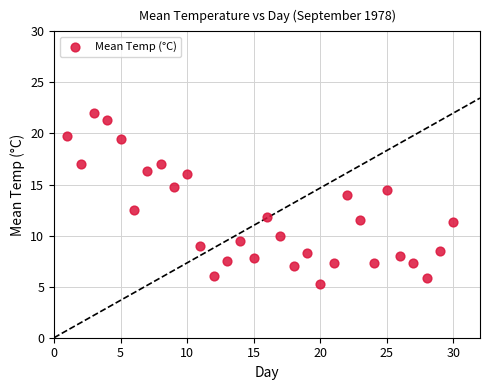

What Y value in the scatter plot is closest to 13?

12.5